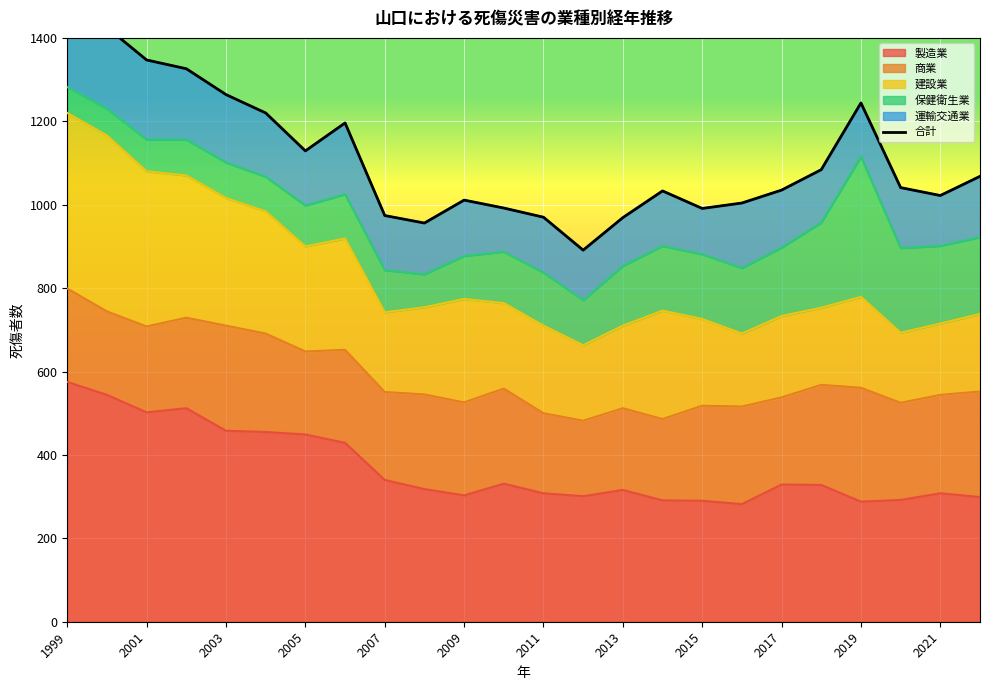

The chart shows a value of 749 at 1999. True or false?

False